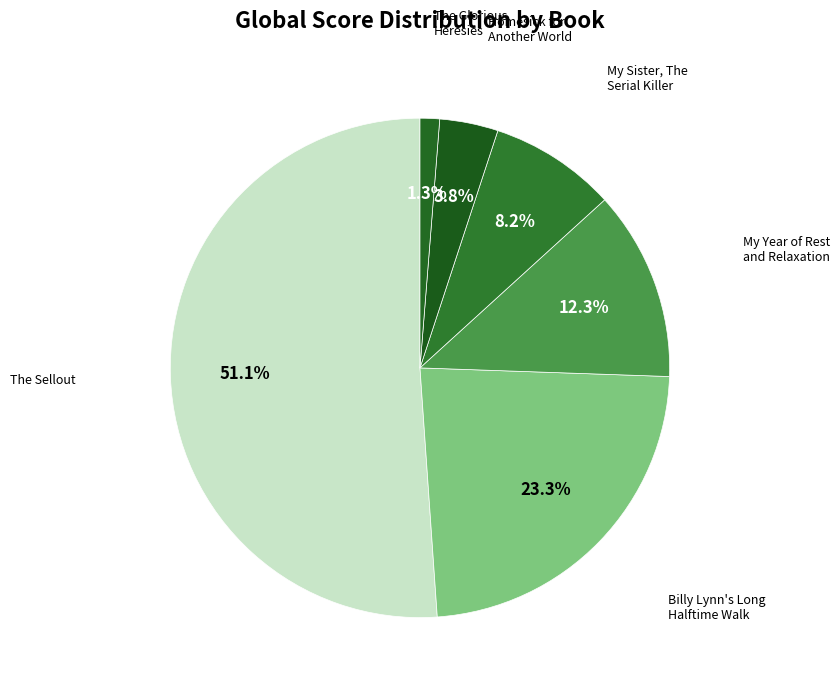

To the nearest percent, what is the average slice percentage?

17%